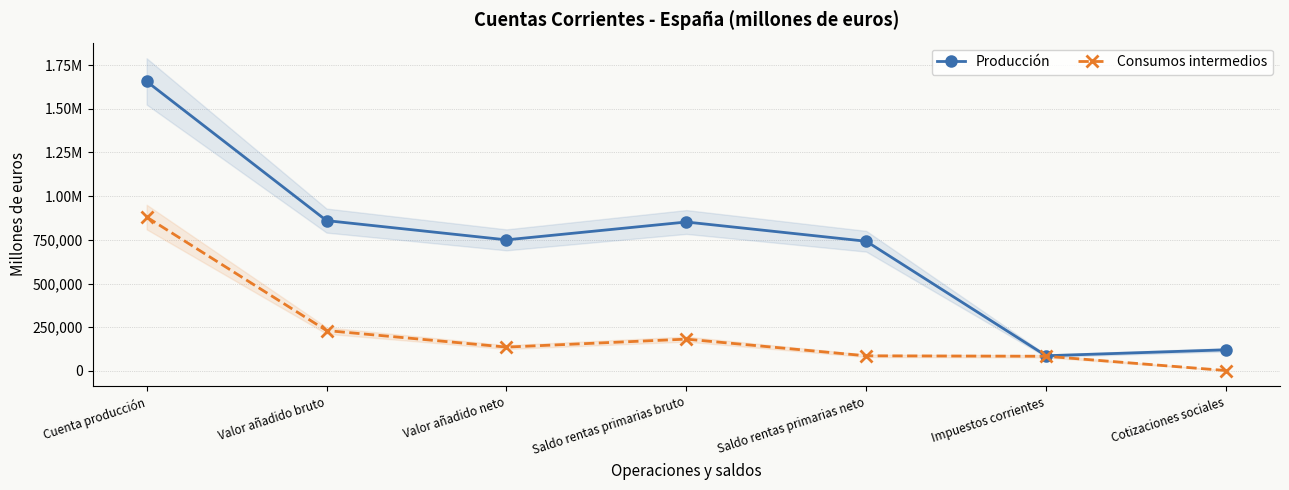

How many interior local valleys does the Consumos intermedios series have?

1